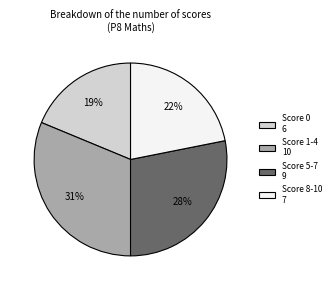

To the nearest percent, what is the average slice percentage?

25%